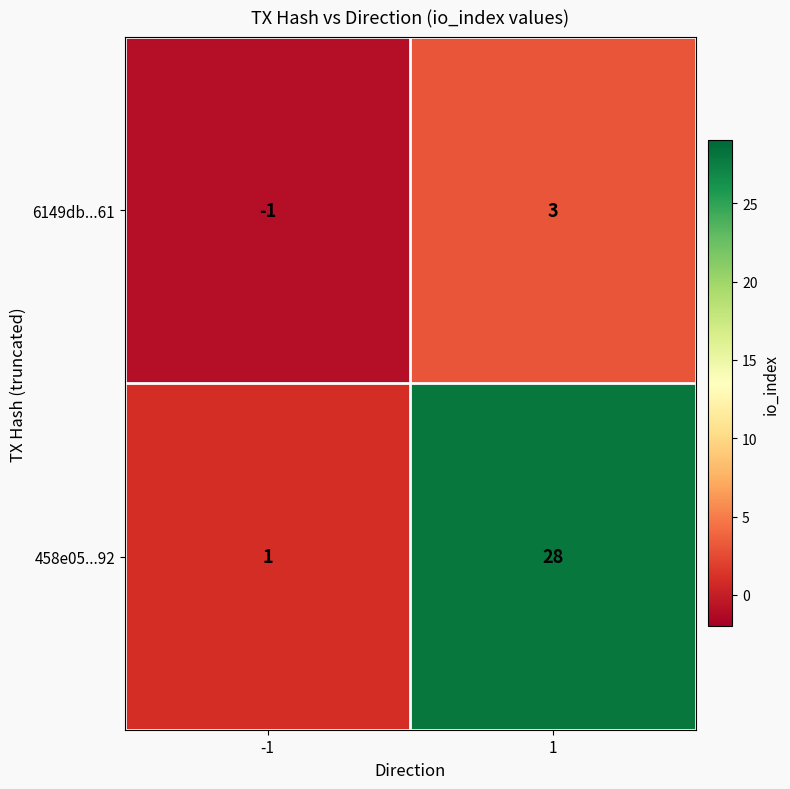

Reading left to right, extract all data points from this chart.

6149db...61: -1	3
458e05...92: 1	28